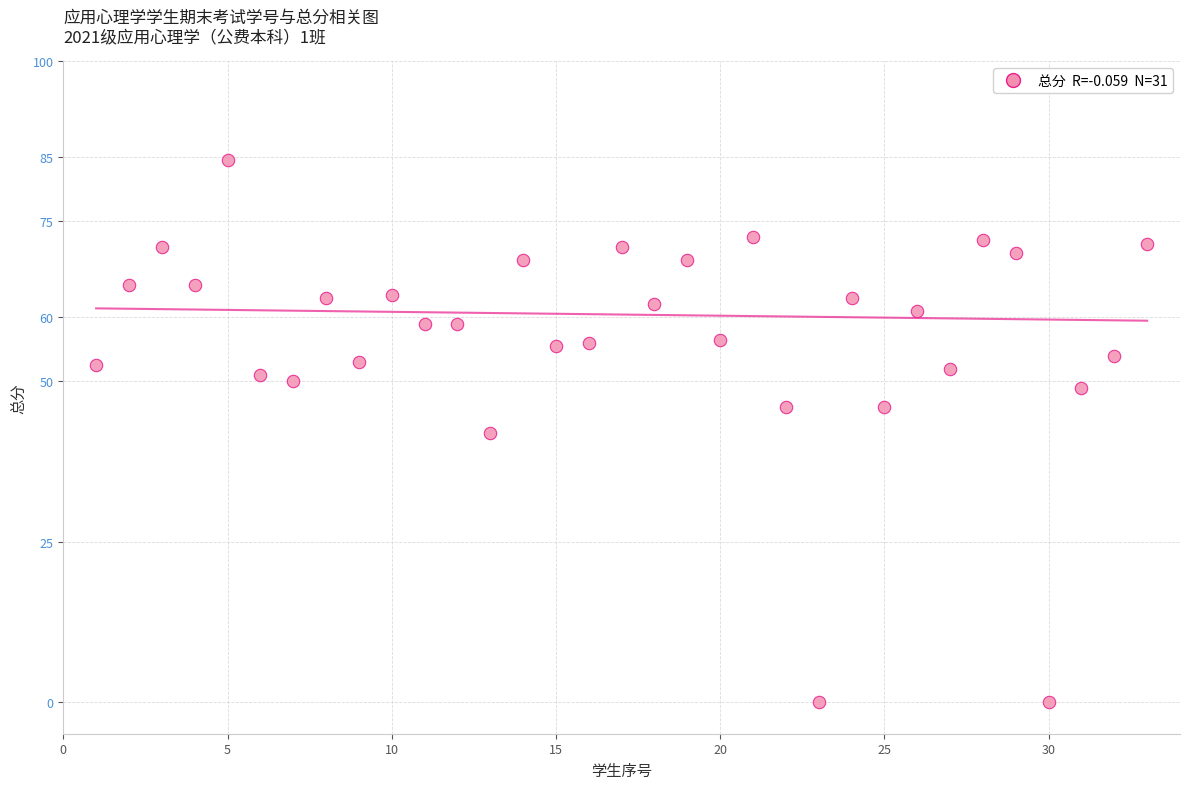

What is the range of Y values (max minus min)?

84.5